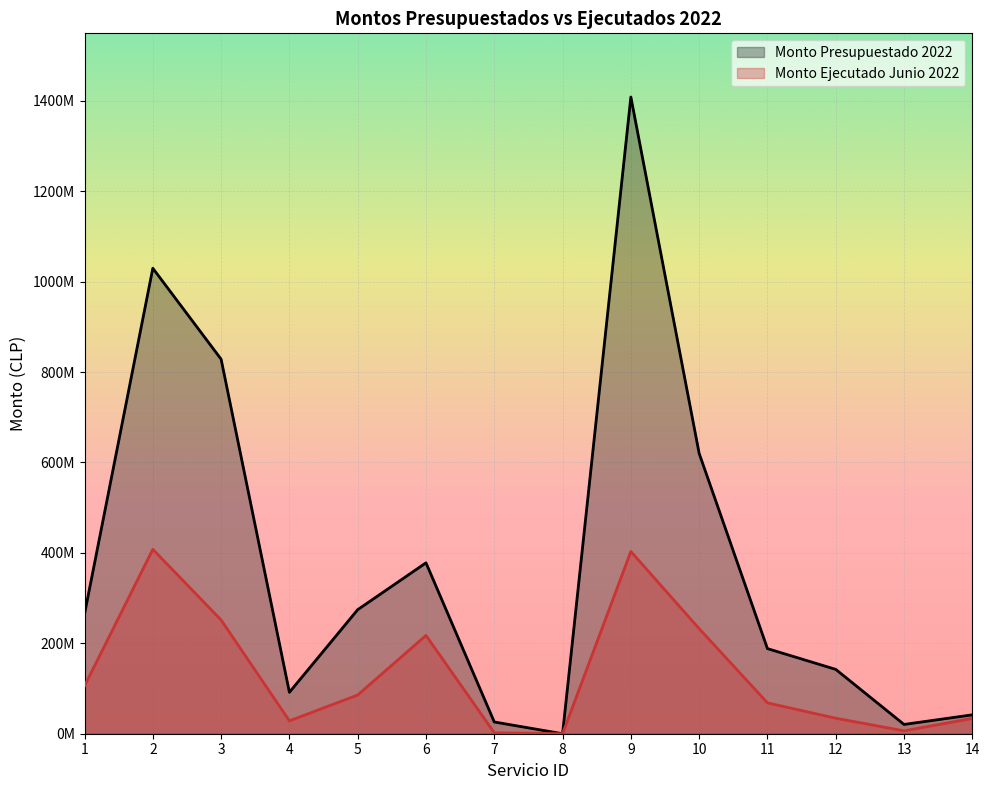

What is the difference between the maximum and minimum values in the Monto Presupuestado 2022 series?

1408536761.2